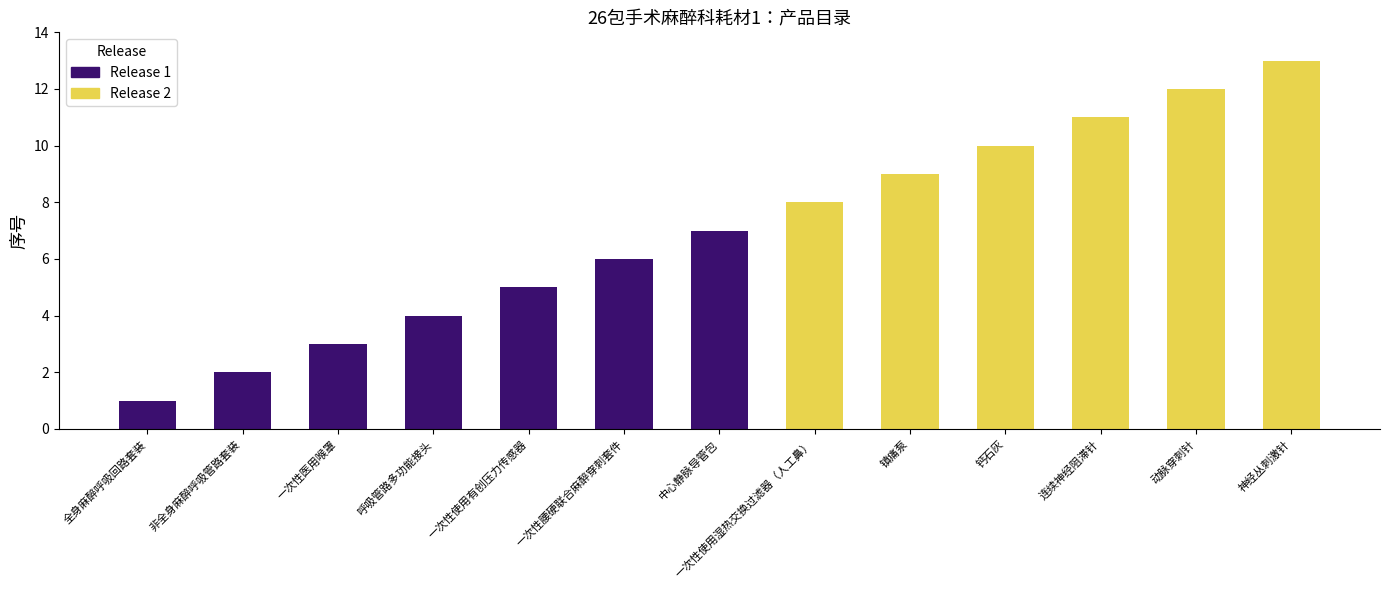

List the labels in order of value, largest first.

神经丛刺激针, 动脉穿刺针, 连续神经阻滞针, 钙石灰, 镇痛泵, 一次性使用湿热交换过滤器（人工鼻）, 中心静脉导管包, 一次性腰硬联合麻醉穿刺套件, 一次性使用有创压力传感器, 呼吸管路多功能接头, 一次性医用喉罩, 非全身麻醉呼吸管路套装, 全身麻醉呼吸回路套装